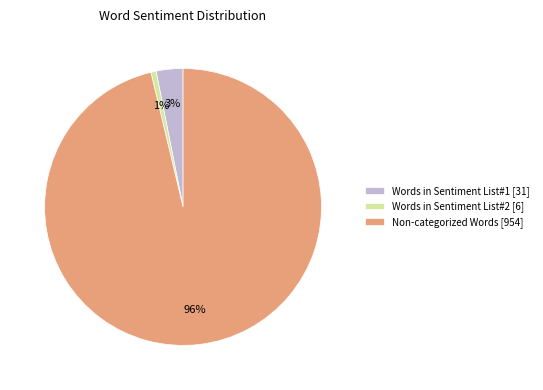

Is the sum of Non-categorized Words [954] and Words in Sentiment List#1 [31] greater than half?

Yes